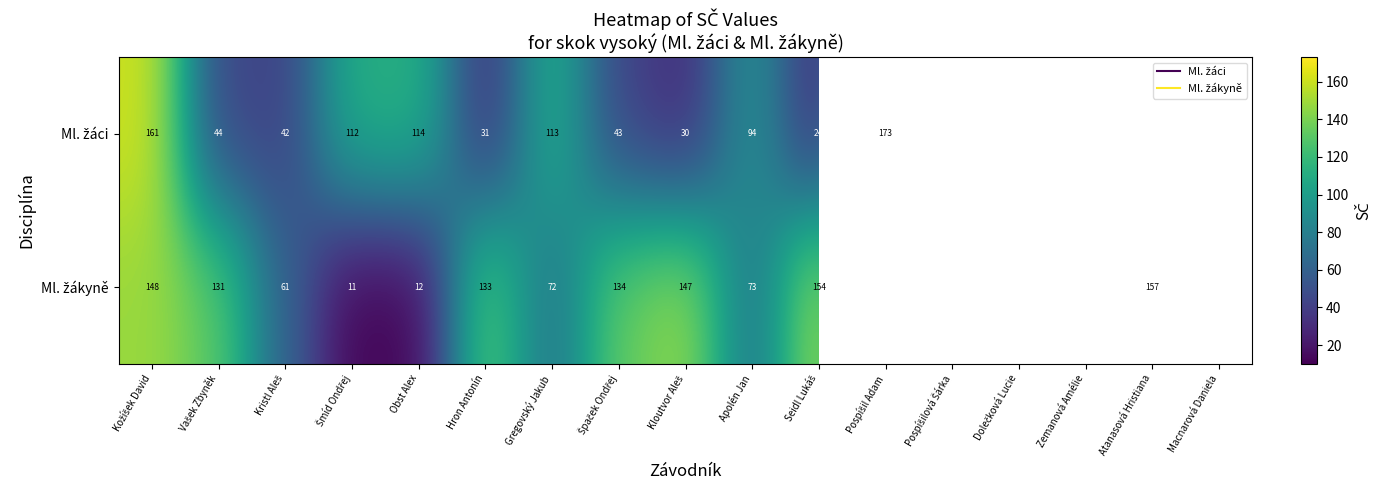

Which series has the largest total across all categories?

Ml. žákyně